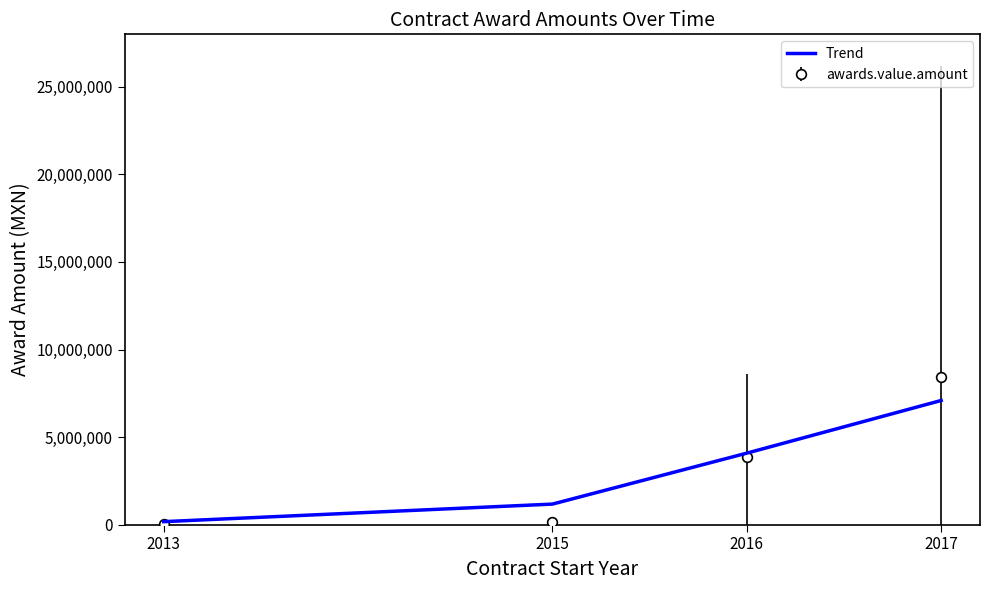

Rank the series by their maximum value, from highest to lowest.

awards.value.amount, Trend